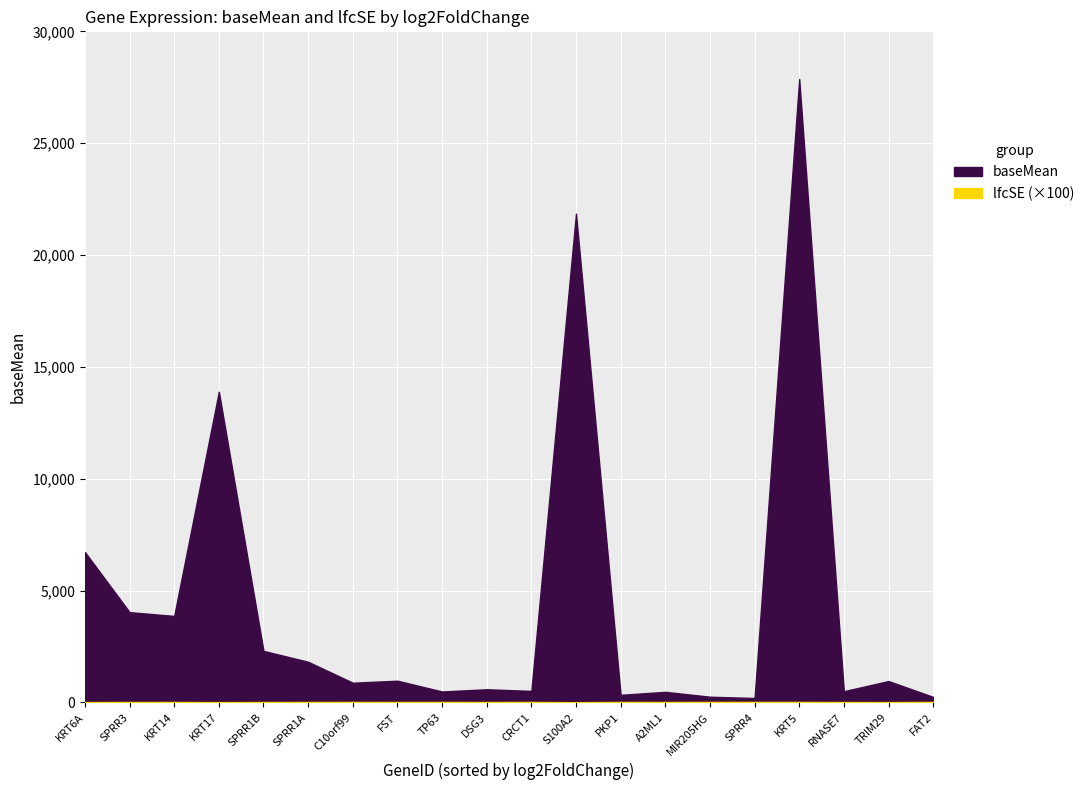

What is the sum of all baseMean values?

88772.5